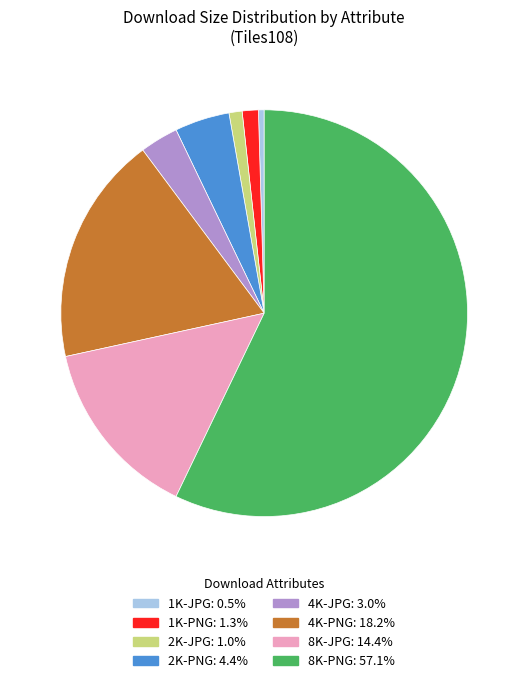

Is the sum of 4K-PNG and 2K-PNG greater than half?

No